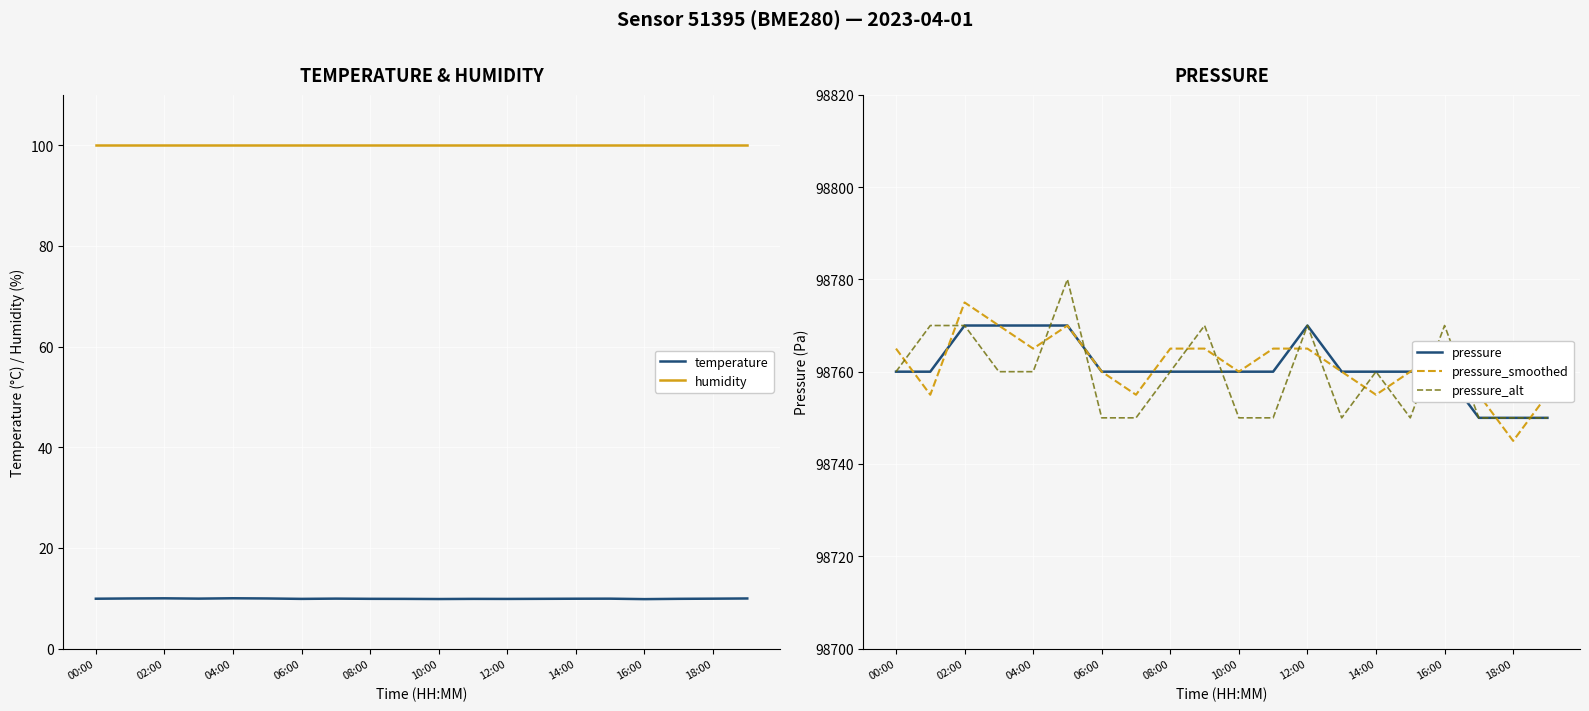

The pressure_alt series shows 98750.0 at 11. True or false?

True